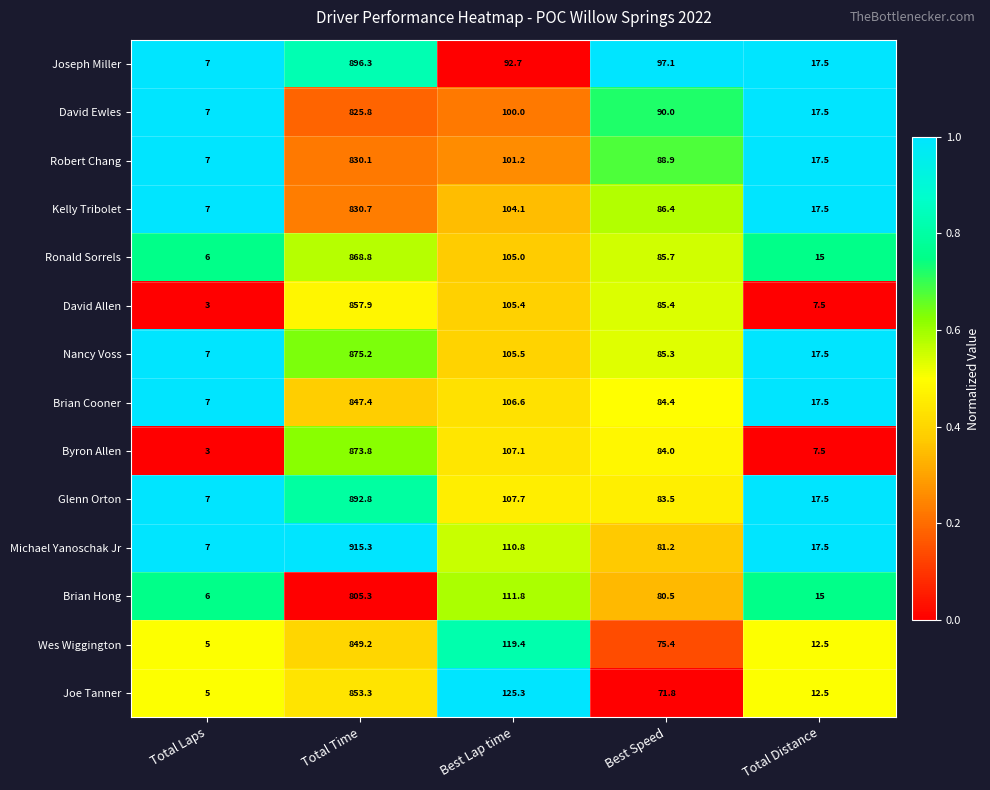

What is the spread (max minus min) of values at Best Speed?

25.3